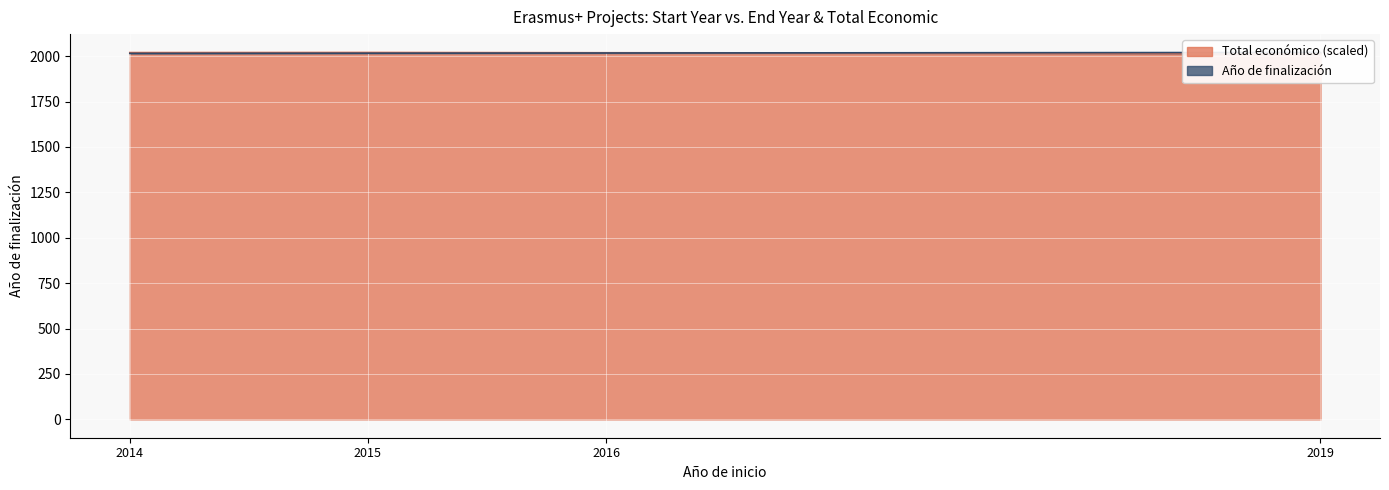

What is the difference between the second highest and second lowest values in the Año de finalización series?

1.0